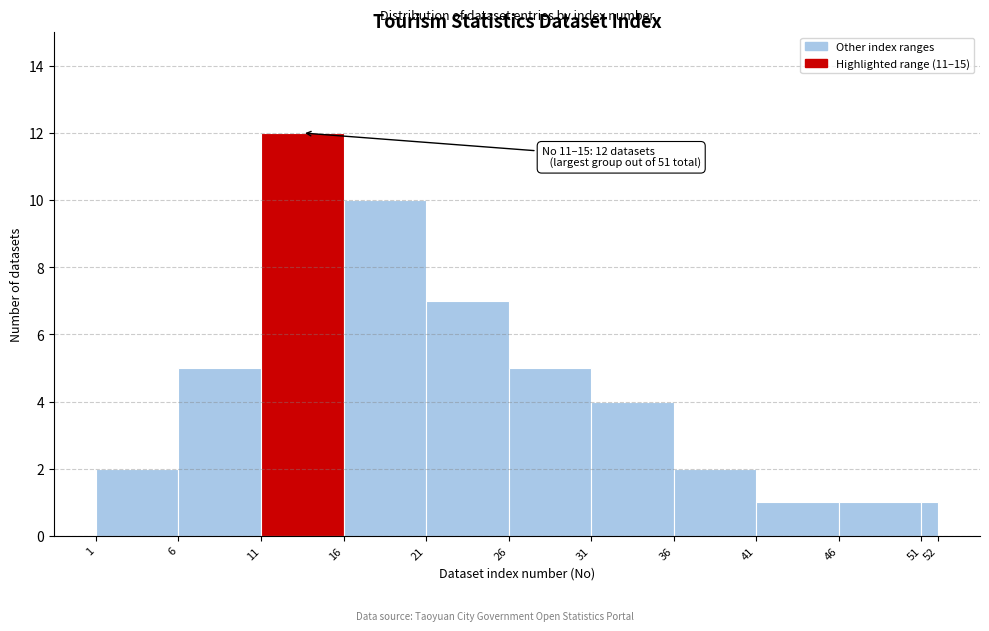

Which range on the x-axis has the tallest bar?

11 to 16